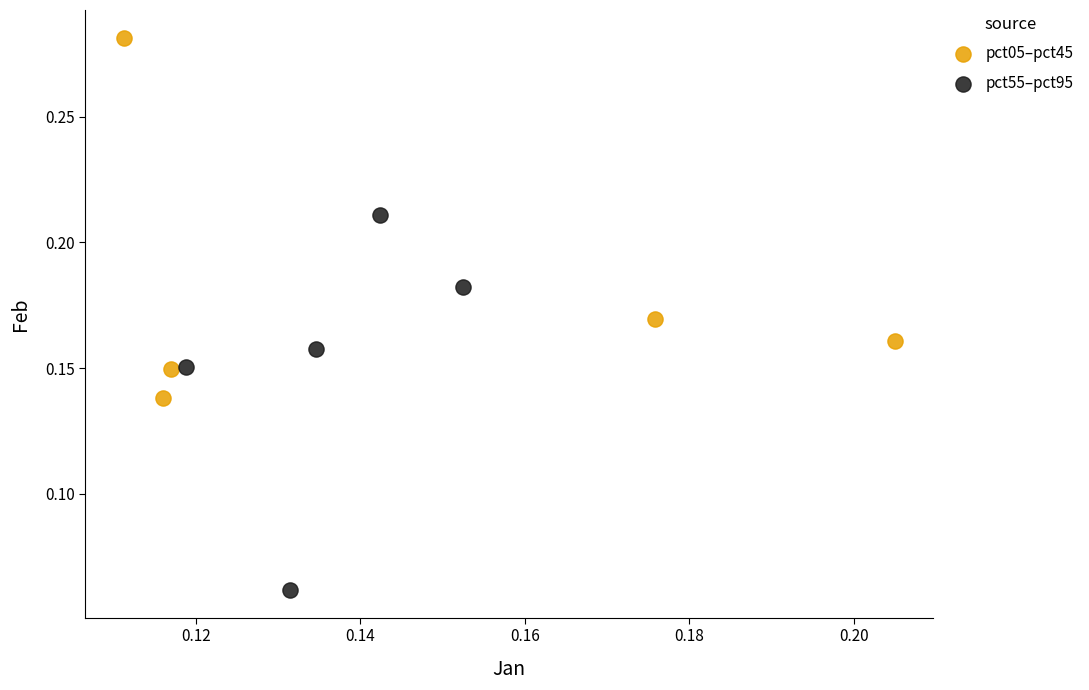

Which series reaches the maximum Y coordinate?

pct05–pct45